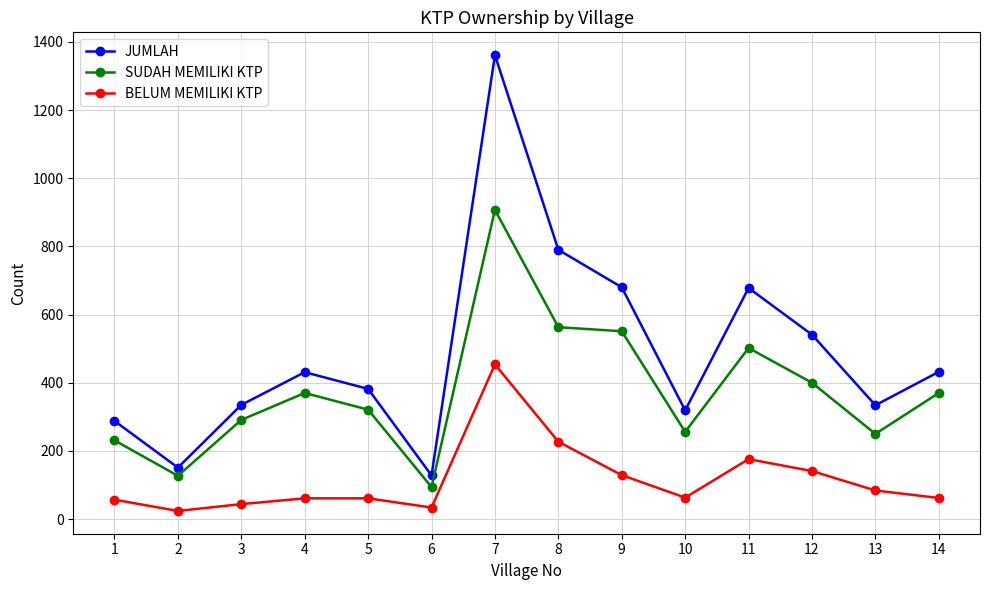

What is the value of the SUDAH MEMILIKI KTP point at the 3rd from the left?

291